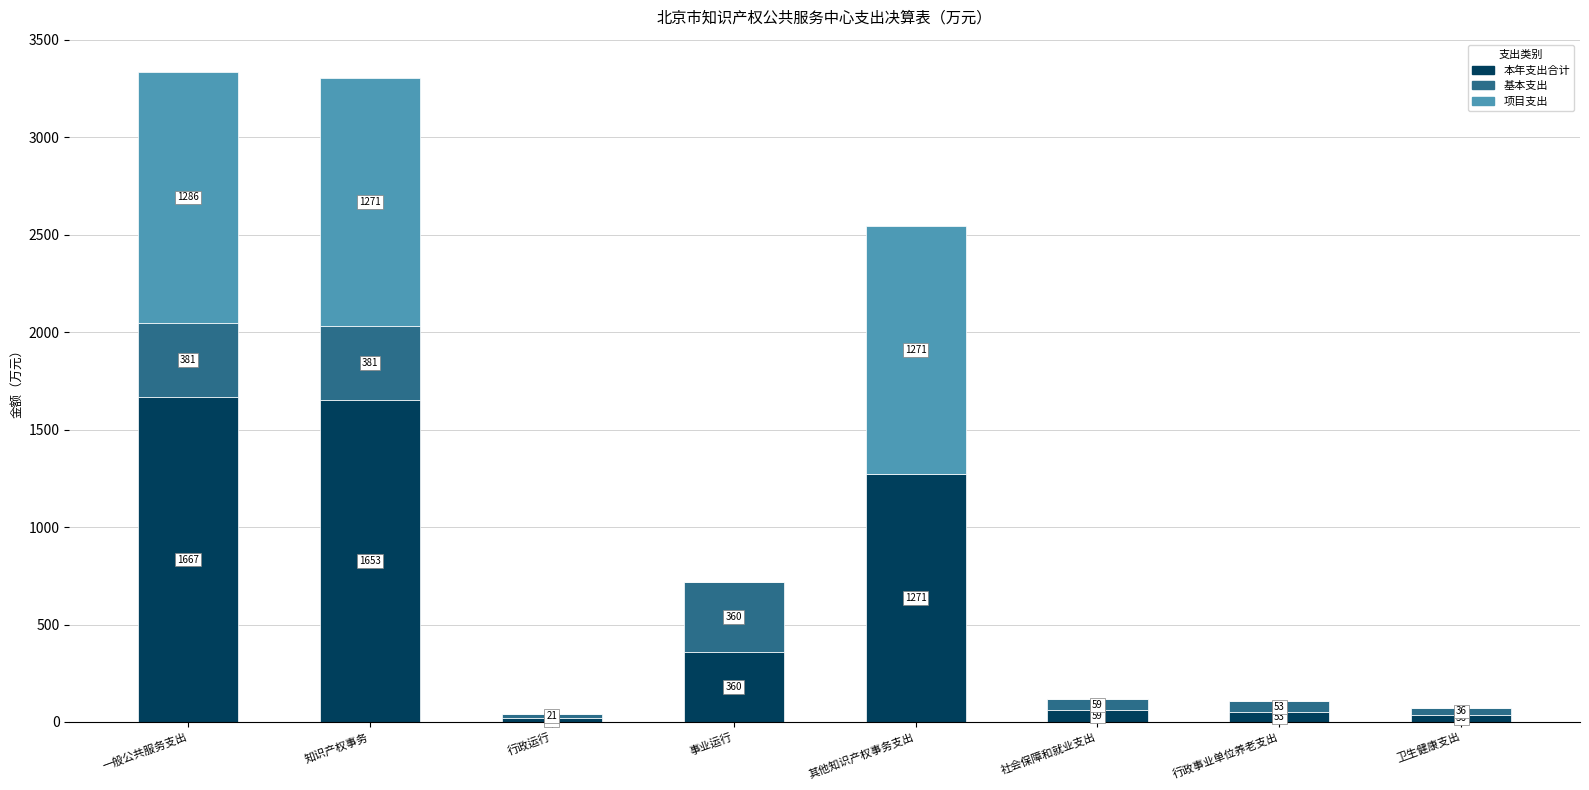

How many categories are shown in the chart?

8